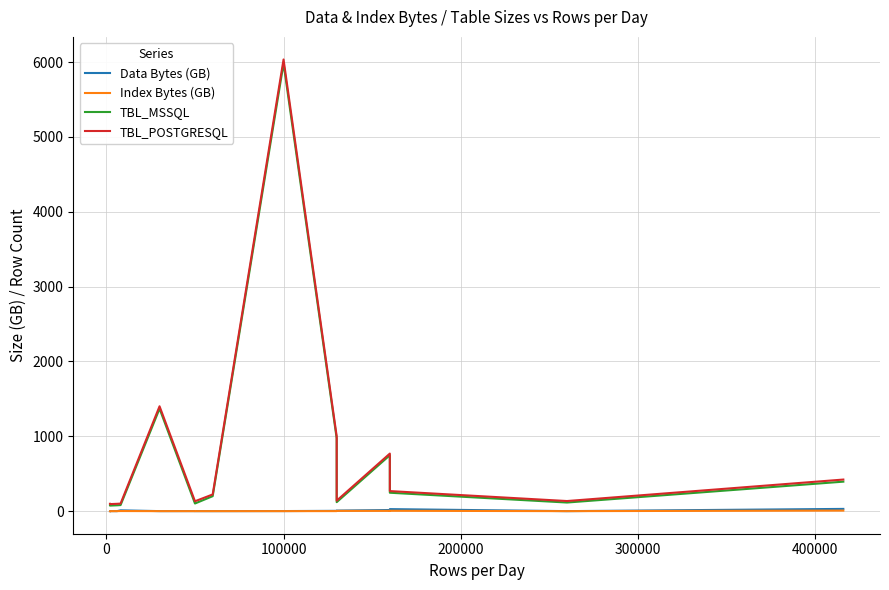

What are all the series names shown in the legend?

Data Bytes (GB), Index Bytes (GB), TBL_MSSQL, TBL_POSTGRESQL